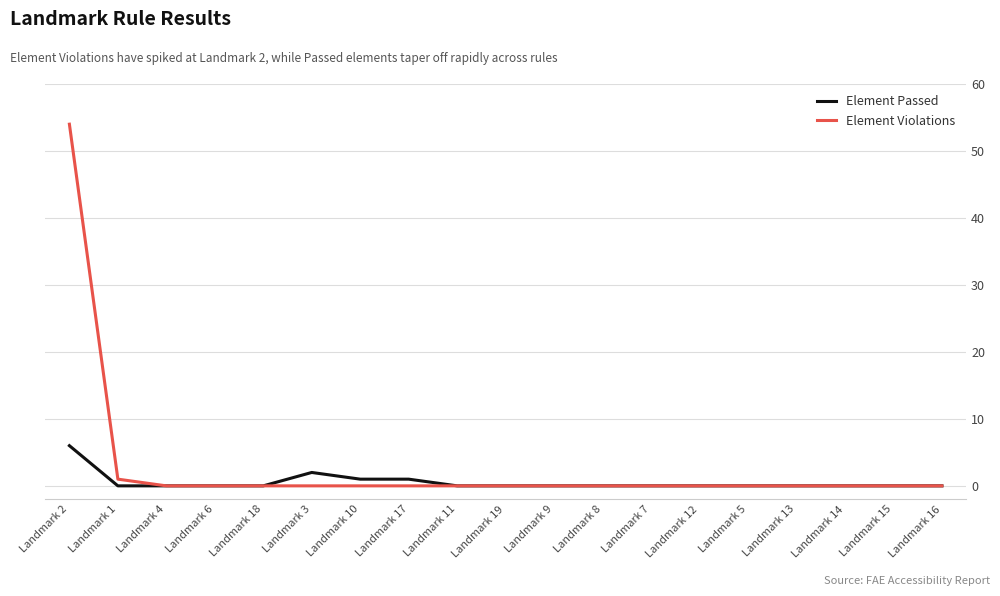

Reading left to right, transcribe all the data shown in this chart.

Element Passed: Landmark 2=6	Landmark 1=0	Landmark 4=0	Landmark 6=0	Landmark 18=0	Landmark 3=2	Landmark 10=1	Landmark 17=1	Landmark 11=0	Landmark 19=0	Landmark 9=0	Landmark 8=0	Landmark 7=0	Landmark 12=0	Landmark 5=0	Landmark 13=0	Landmark 14=0	Landmark 15=0	Landmark 16=0
Element Violations: Landmark 2=54	Landmark 1=1	Landmark 4=0	Landmark 6=0	Landmark 18=0	Landmark 3=0	Landmark 10=0	Landmark 17=0	Landmark 11=0	Landmark 19=0	Landmark 9=0	Landmark 8=0	Landmark 7=0	Landmark 12=0	Landmark 5=0	Landmark 13=0	Landmark 14=0	Landmark 15=0	Landmark 16=0